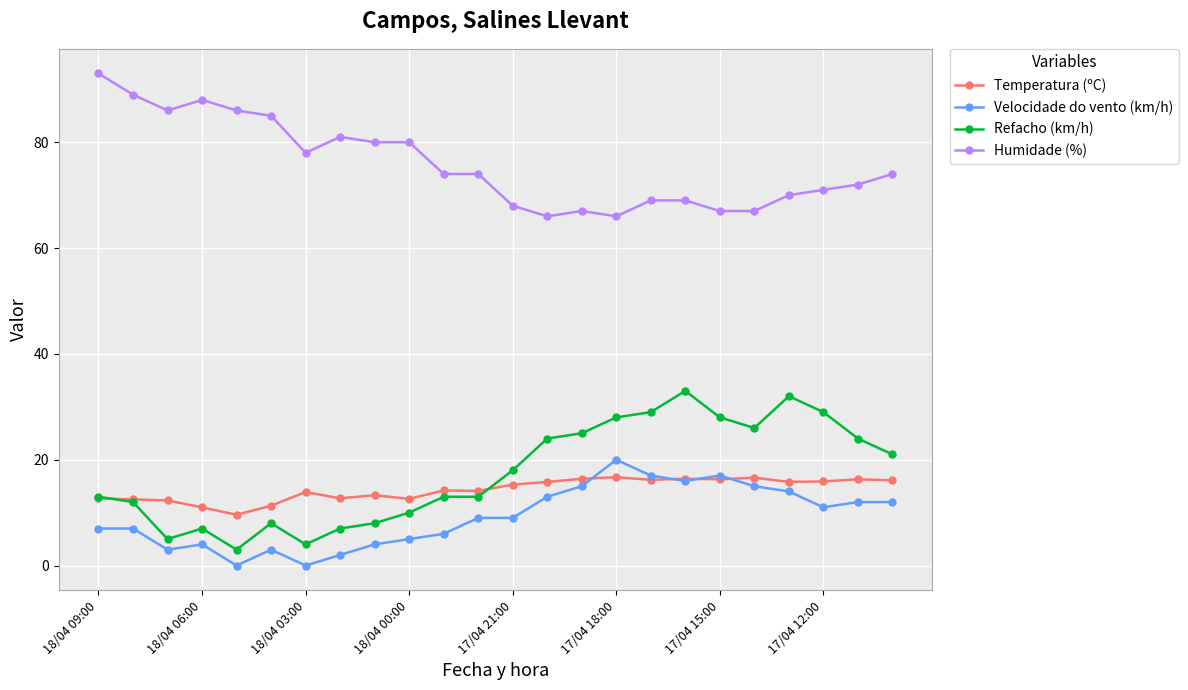

At how many categories does at least one series exceed 38?

24